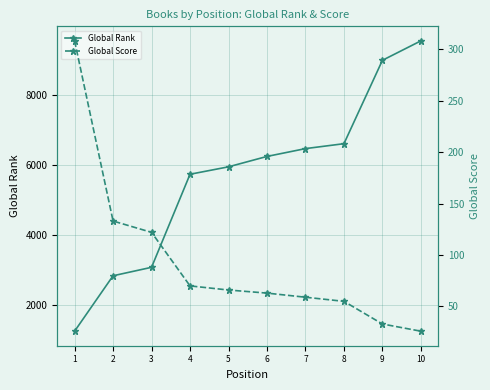

List the series in order of their overall mean, highest first.

Global Rank, Global Score